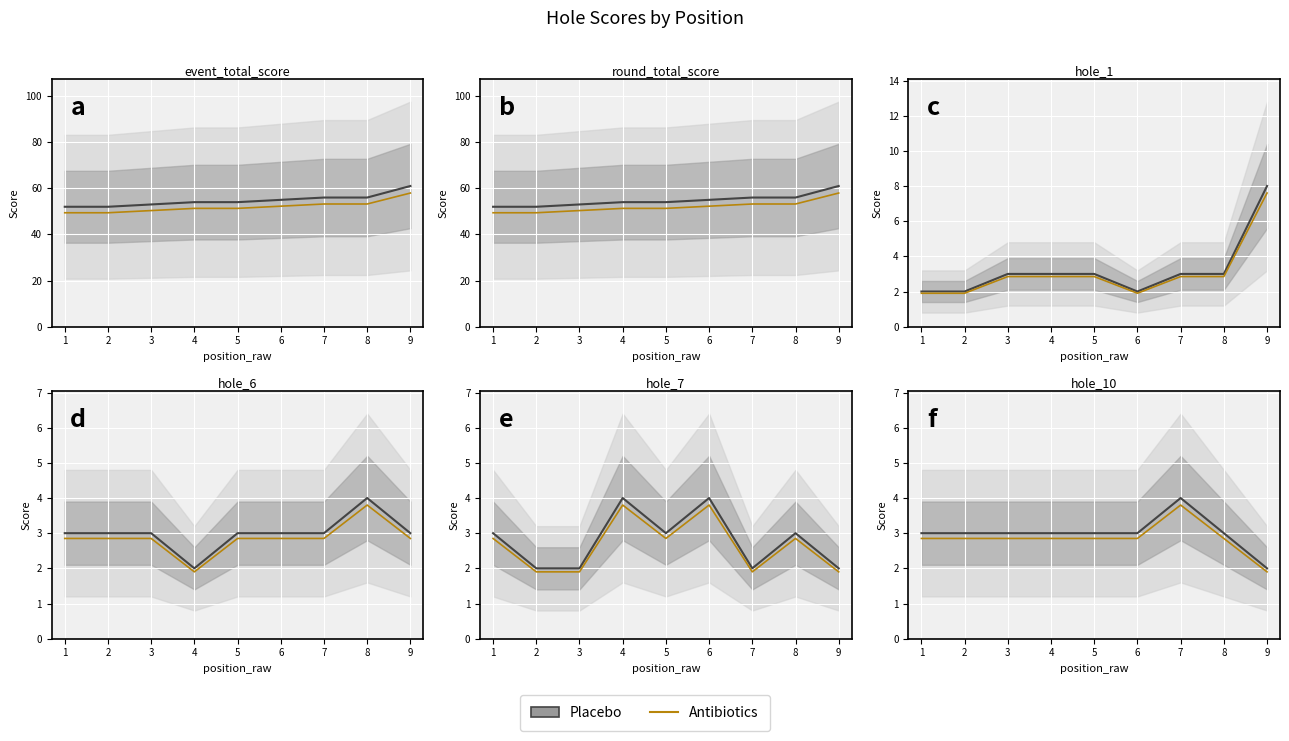

How many distinct data groups are displayed?

2